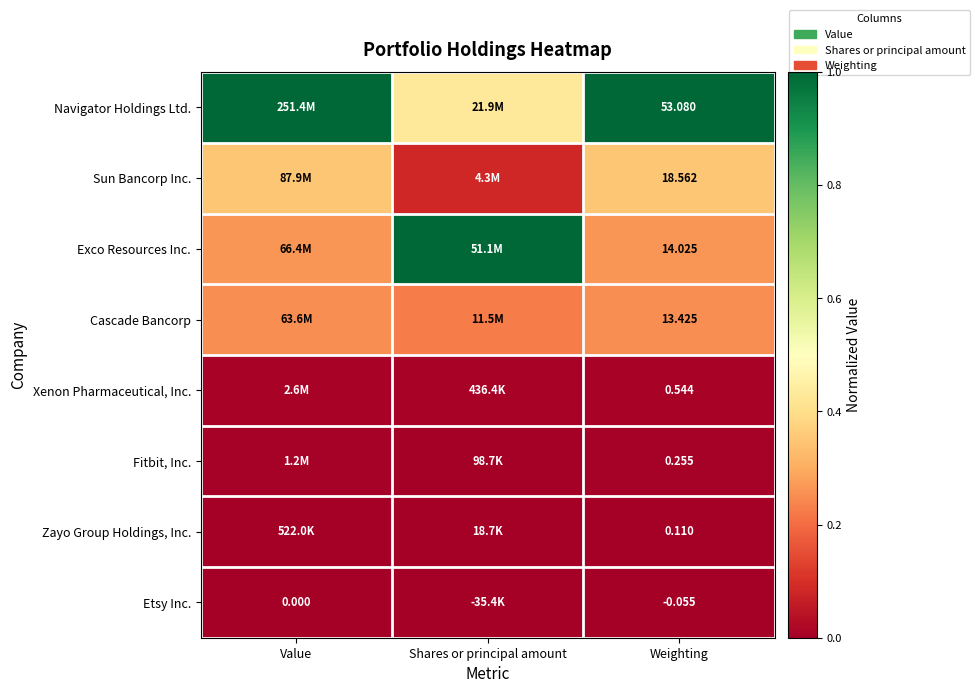

Rank the series at Weighting from highest to lowest value.

Navigator Holdings Ltd., Sun Bancorp Inc., Exco Resources Inc., Cascade Bancorp, Xenon Pharmaceutical, Inc., Fitbit, Inc., Zayo Group Holdings, Inc., Etsy Inc.